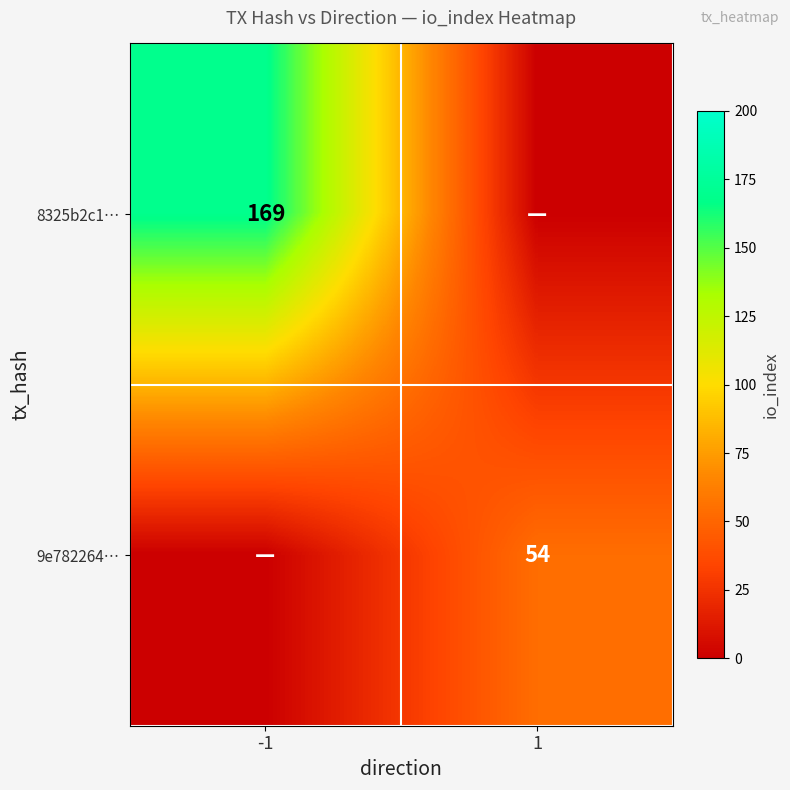

Is it true that 8325b2c1… equals 277 at -1?

False